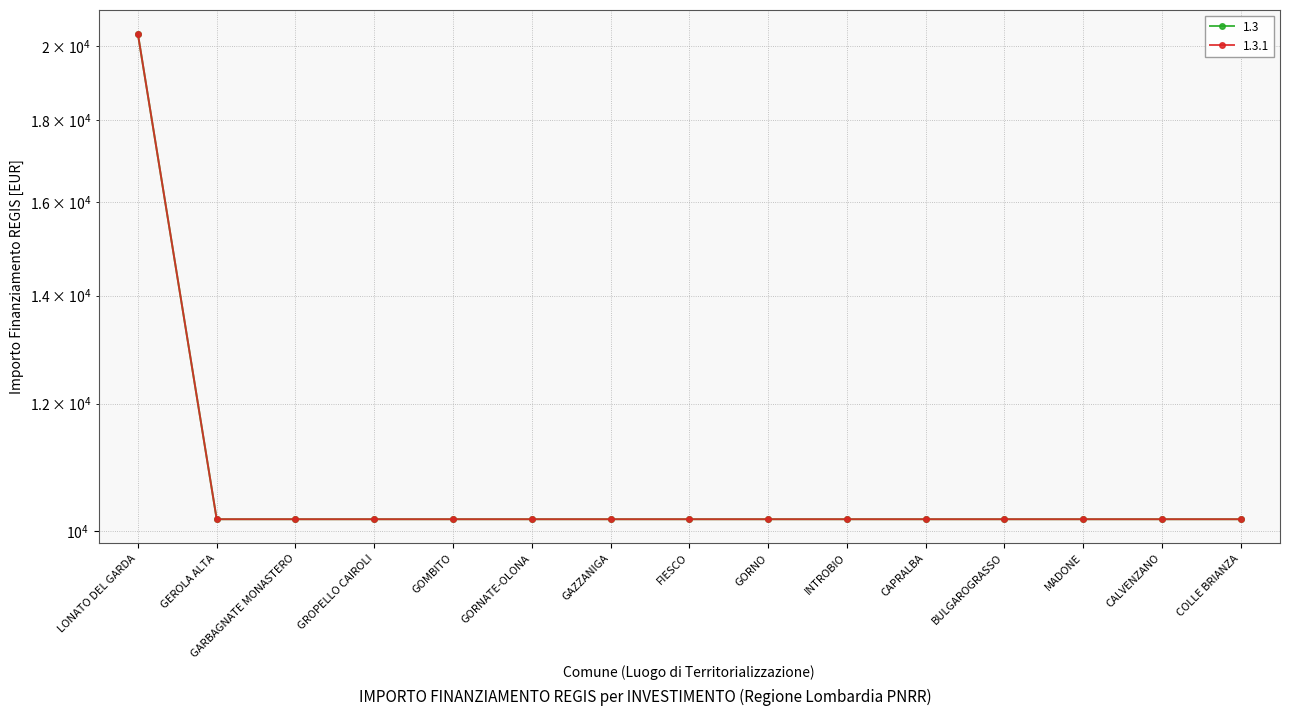

Is it true that 1.3.1 equals 20344 at LONATO DEL GARDA?

True